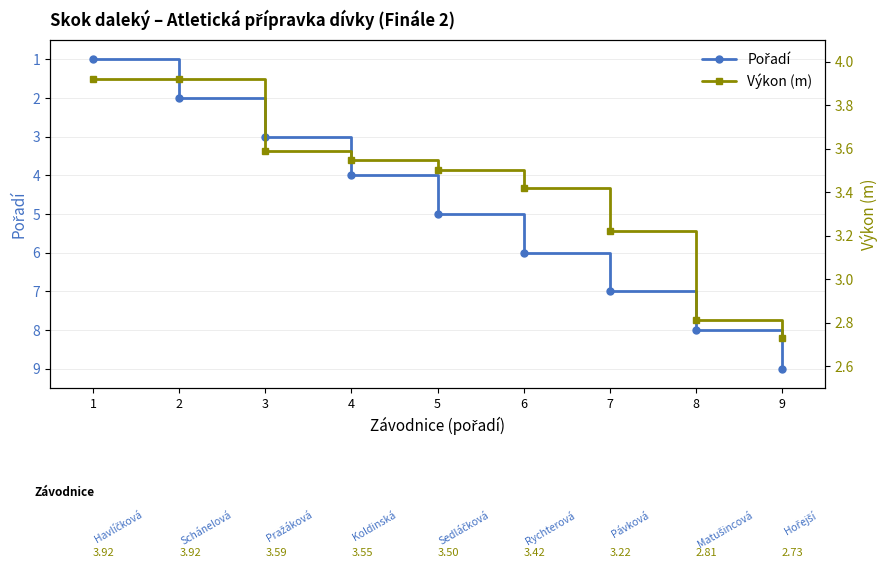

Which has a higher value, 8 or 3?

8